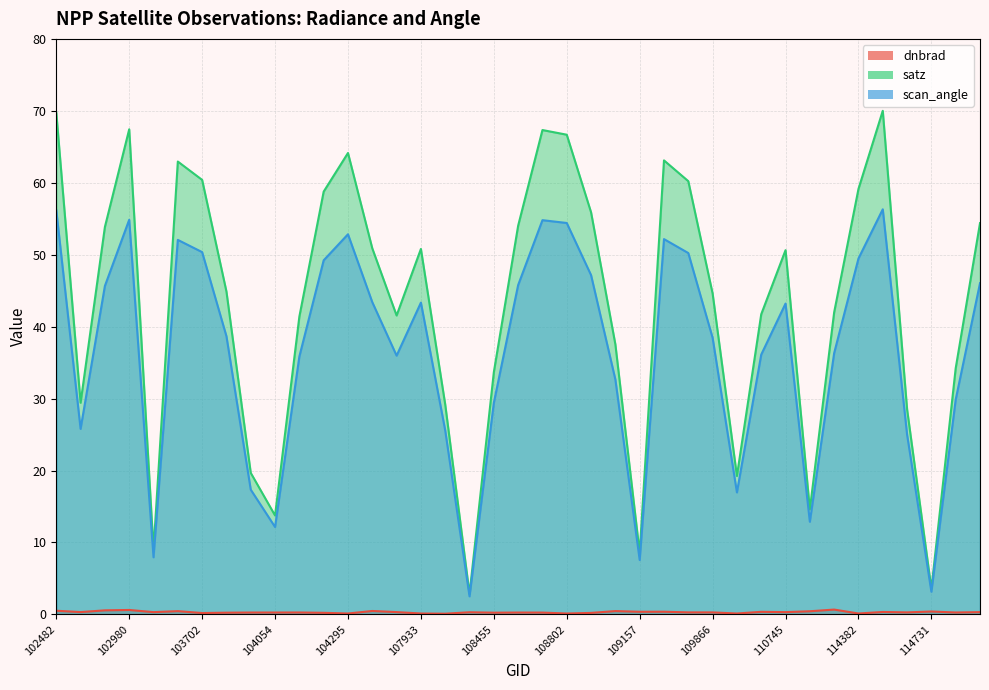

Between 108645 and 108802, which is larger?

108645